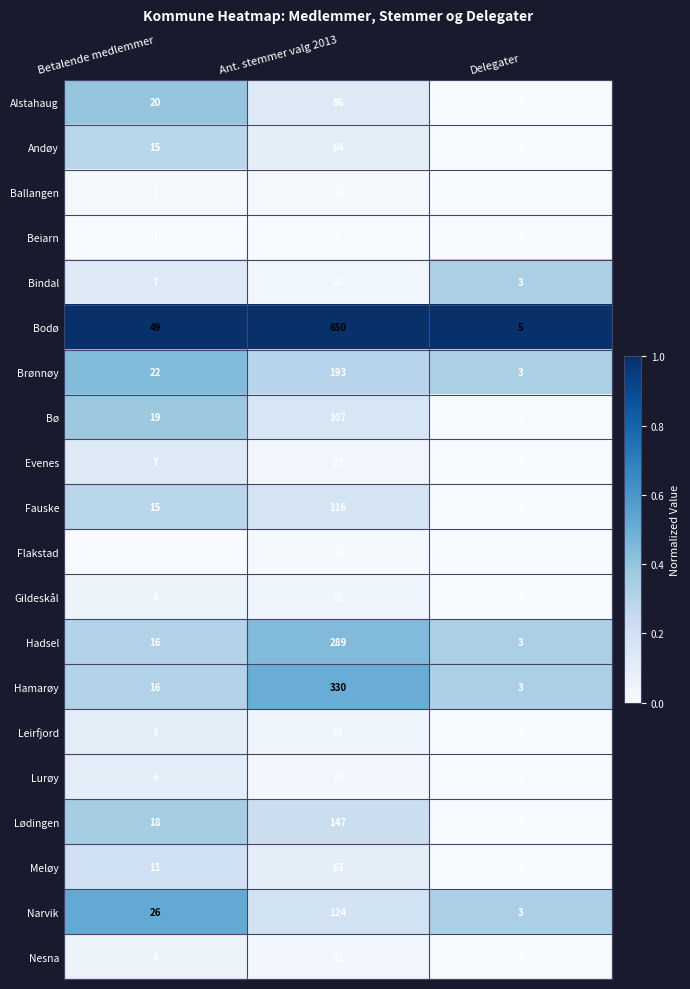

Which series has the widest spread of values?

Bodø